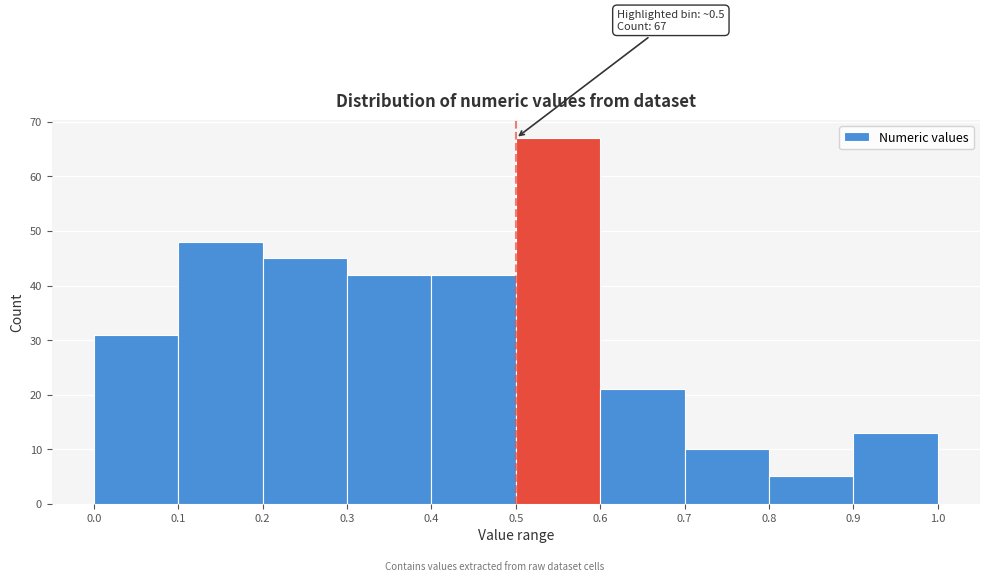

Over which range of the x-axis is the bar tallest?

0.5 to 0.6